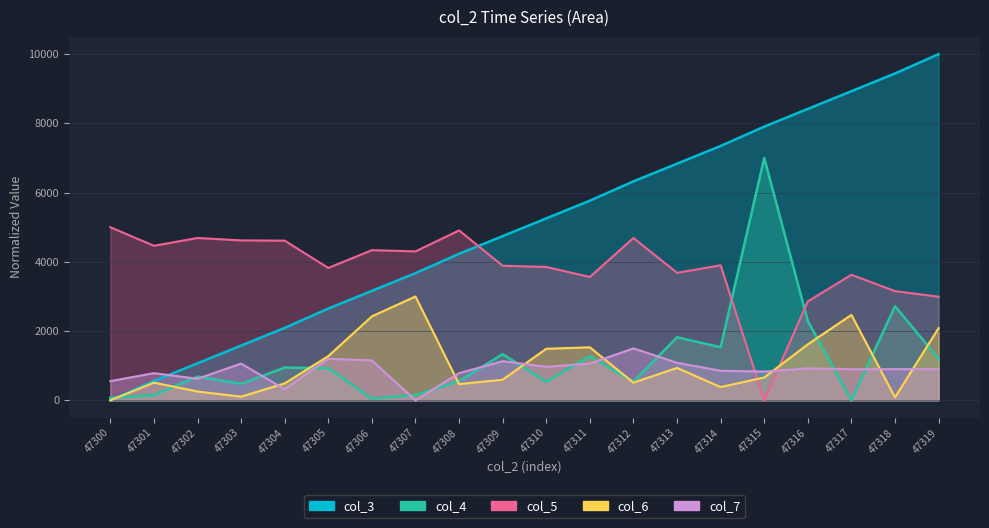

What is the difference between the col_5 values at 47302 and 47315?

4690.1